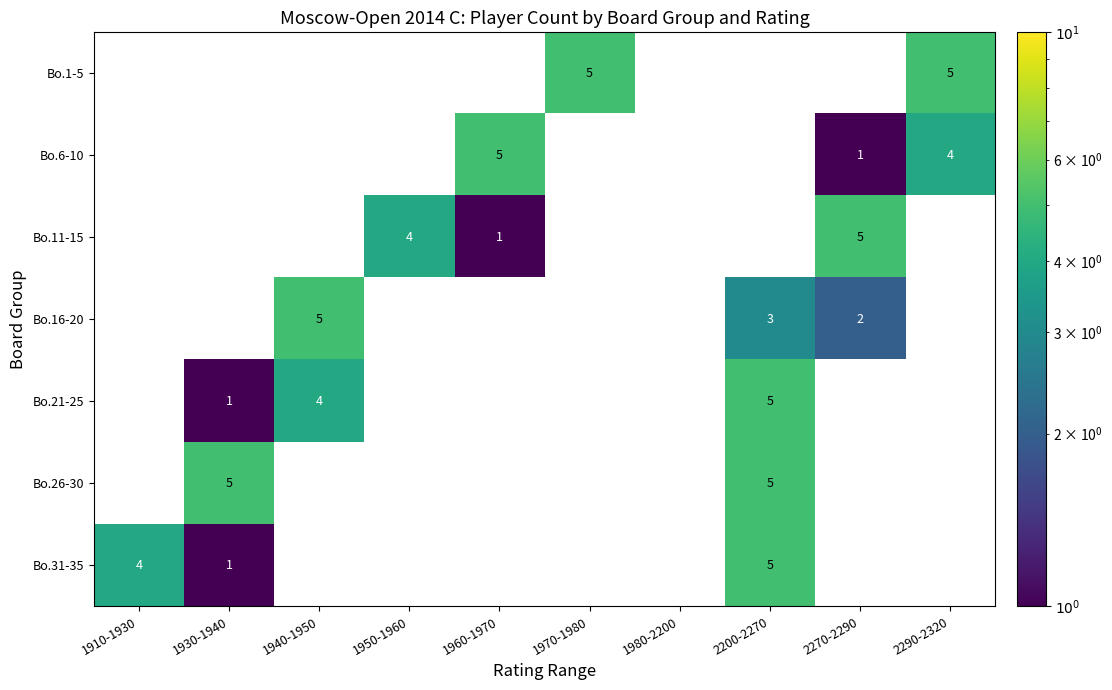

The Bo.31-35 series shows 7 at 2200-2270. True or false?

False